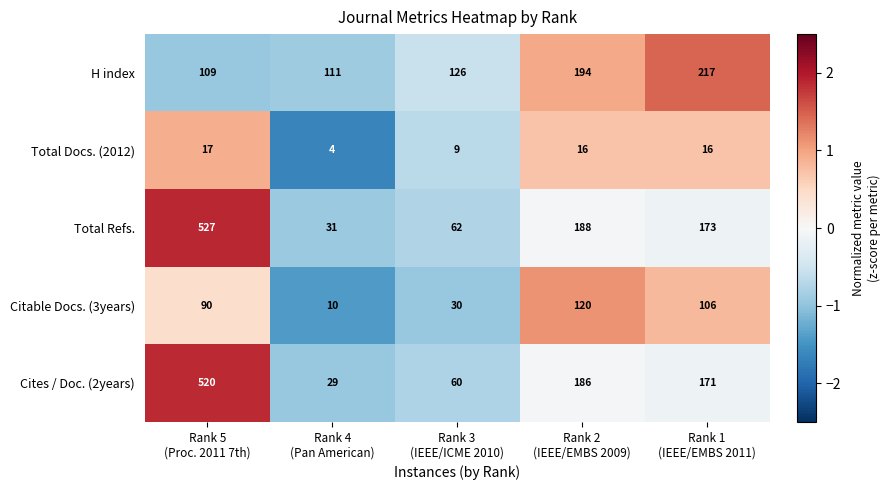

What is the maximum value for Total Refs.?

527